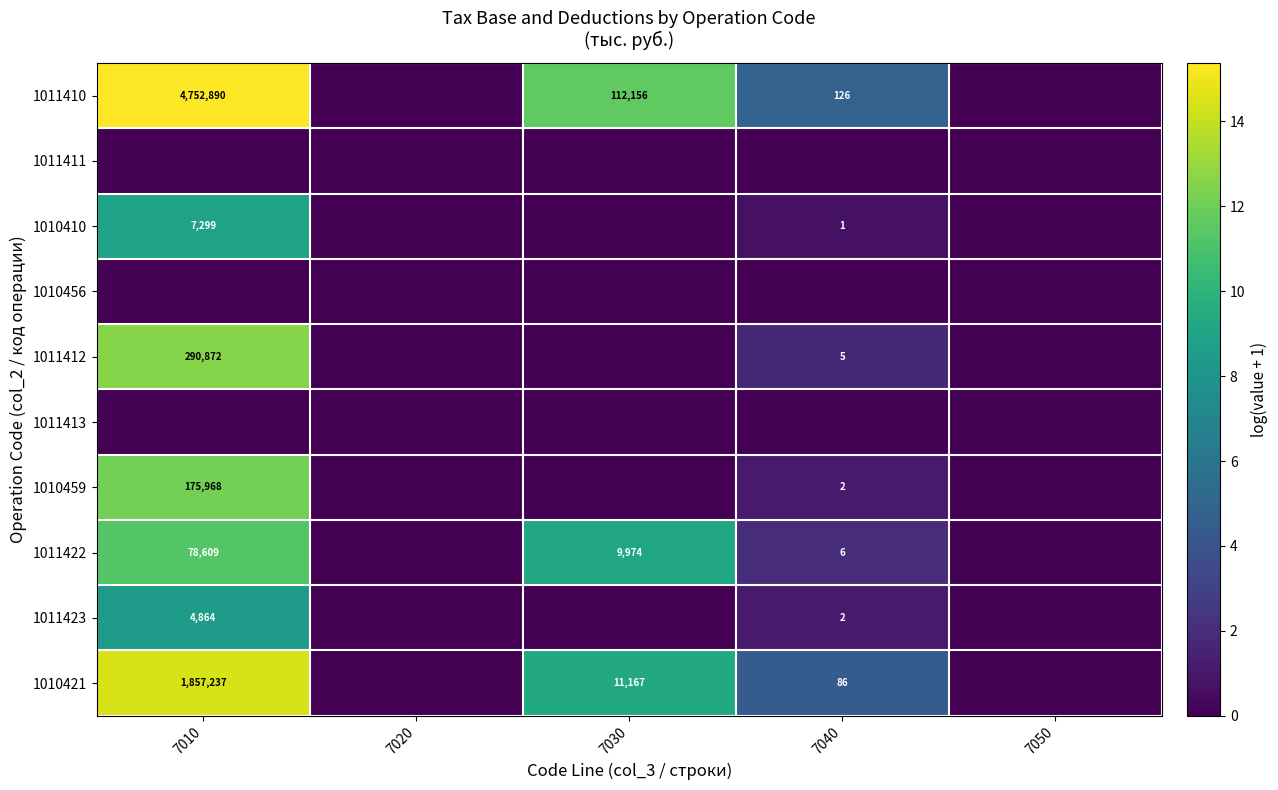

Which has a higher value, 7050 or 7010?

7010